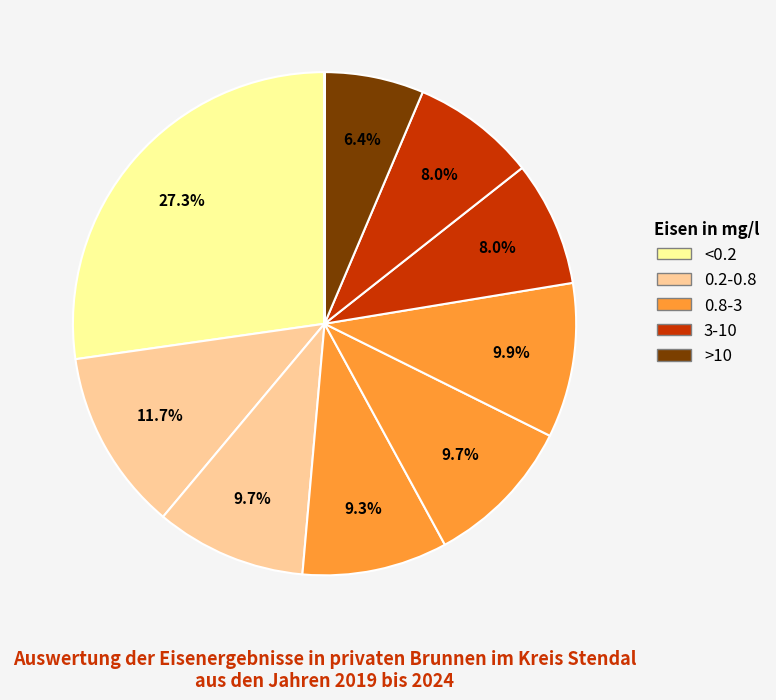

Is there a majority slice in this chart?

No